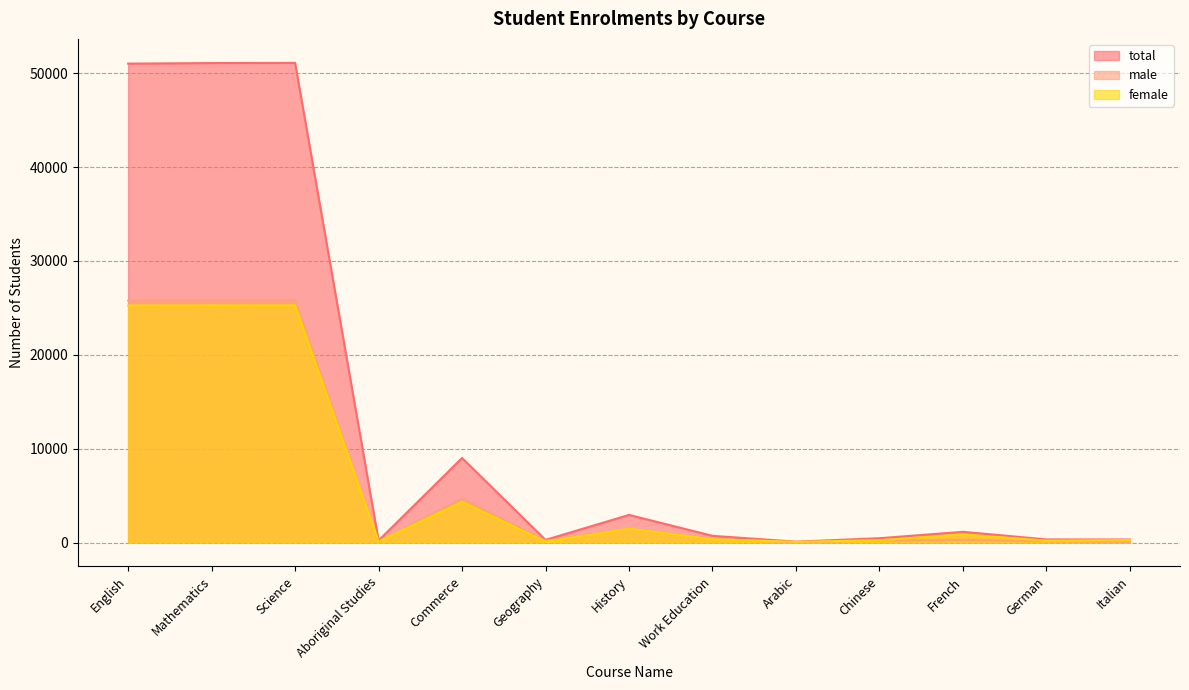

What is the label of the 10th point from the left?

Chinese